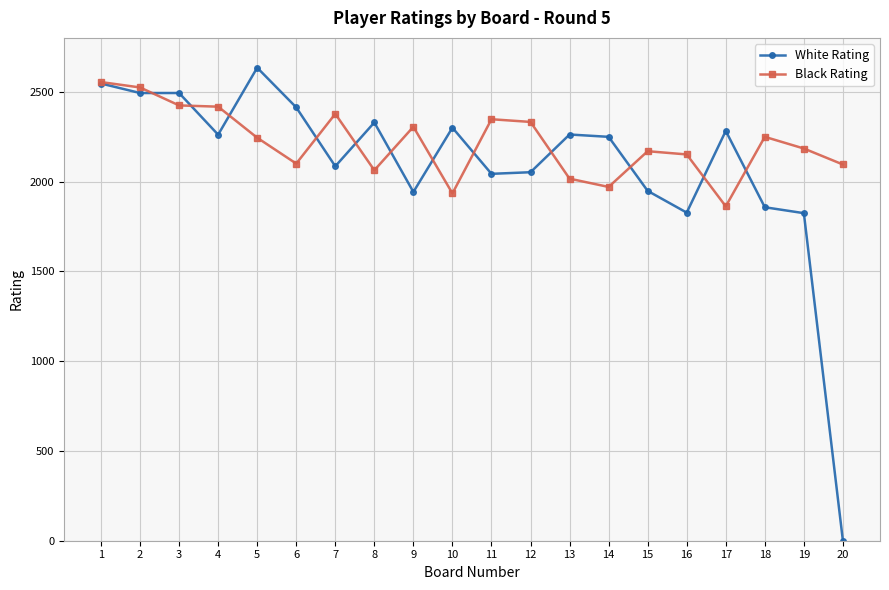

What is the highest value of the White Rating series?

2634